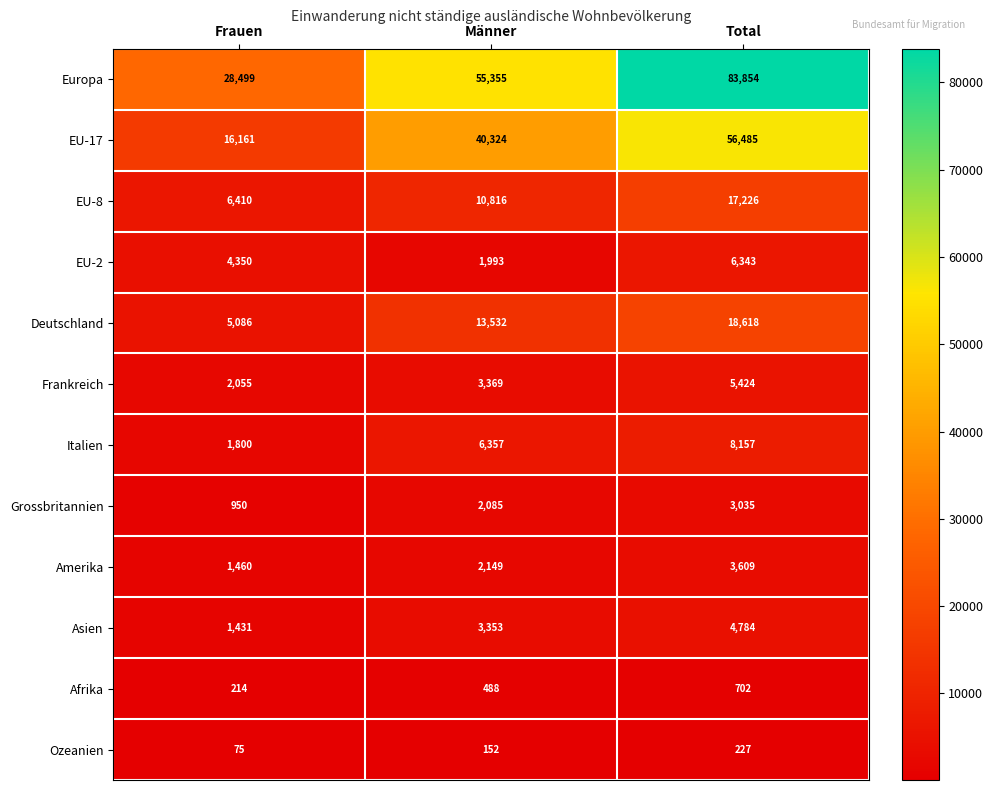

Count the Asien values in the range 1431 to 4784.

3